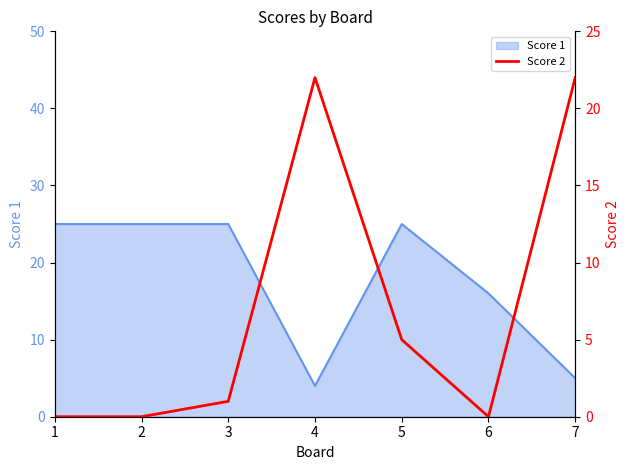

Which label corresponds to the largest value in the chart?

4